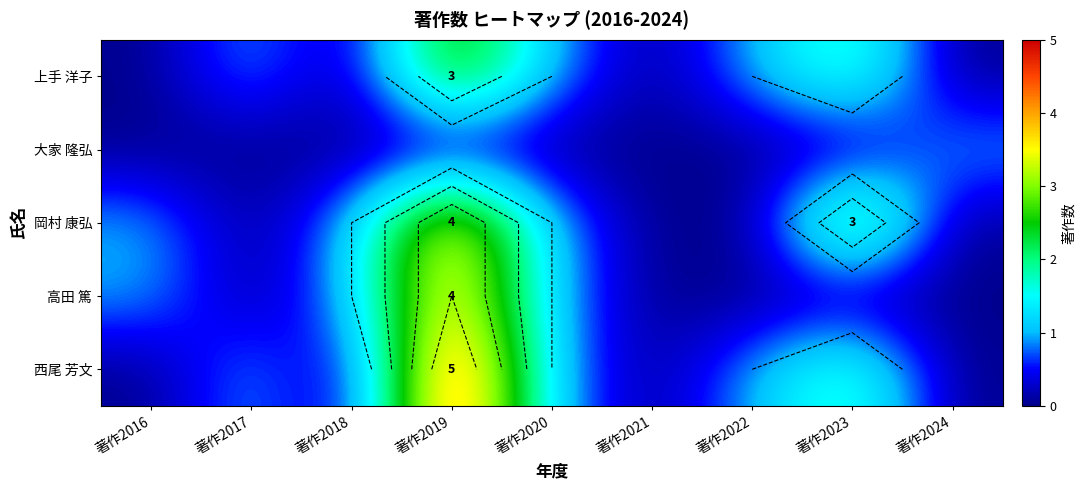

At how many categories does at least one series exceed 3?

1